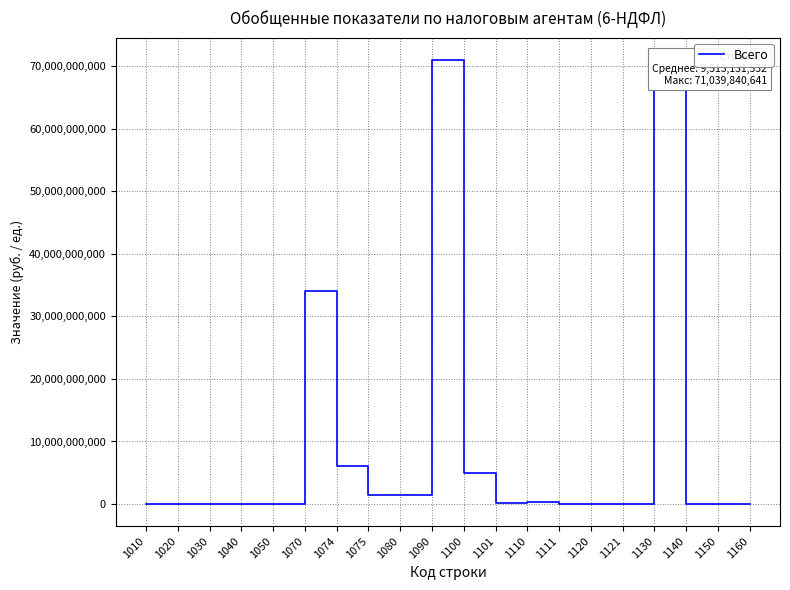

What is the smallest value displayed?

72